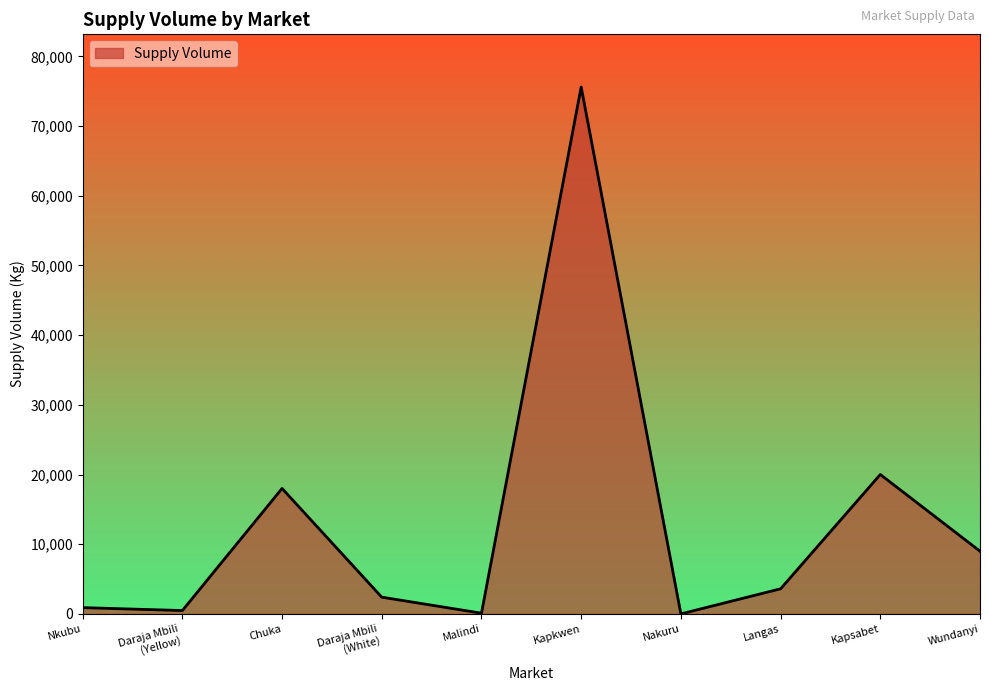

What is the ratio of the value at Wundanyi to the value at Nkubu?

10.0